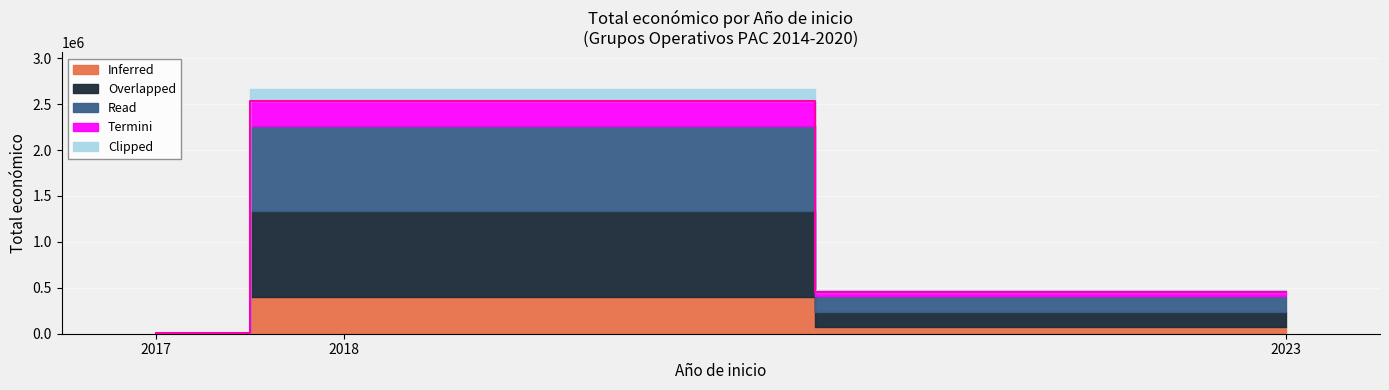

What is the minimum value shown in the chart?

9999